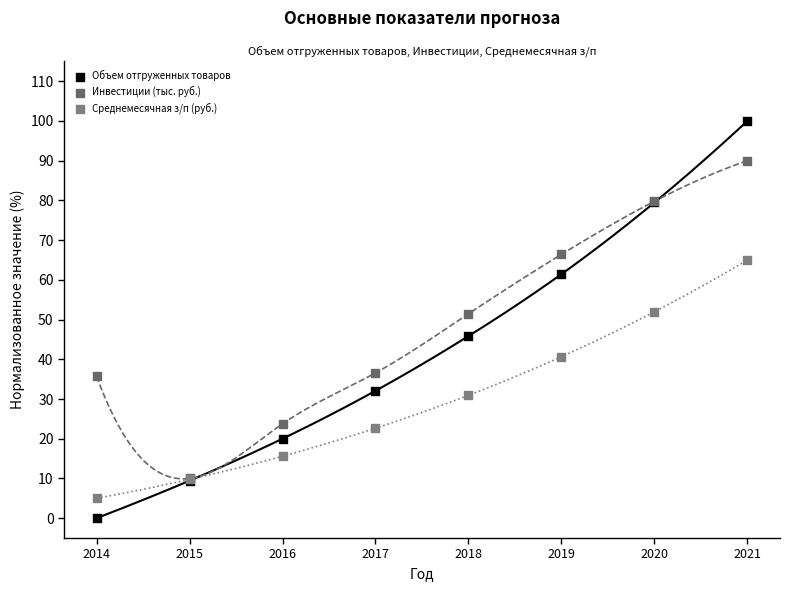

What are all the series names shown in the legend?

Объем отгруженных товаров, Инвестиции (тыс. руб.), Среднемесячная з/п (руб.)